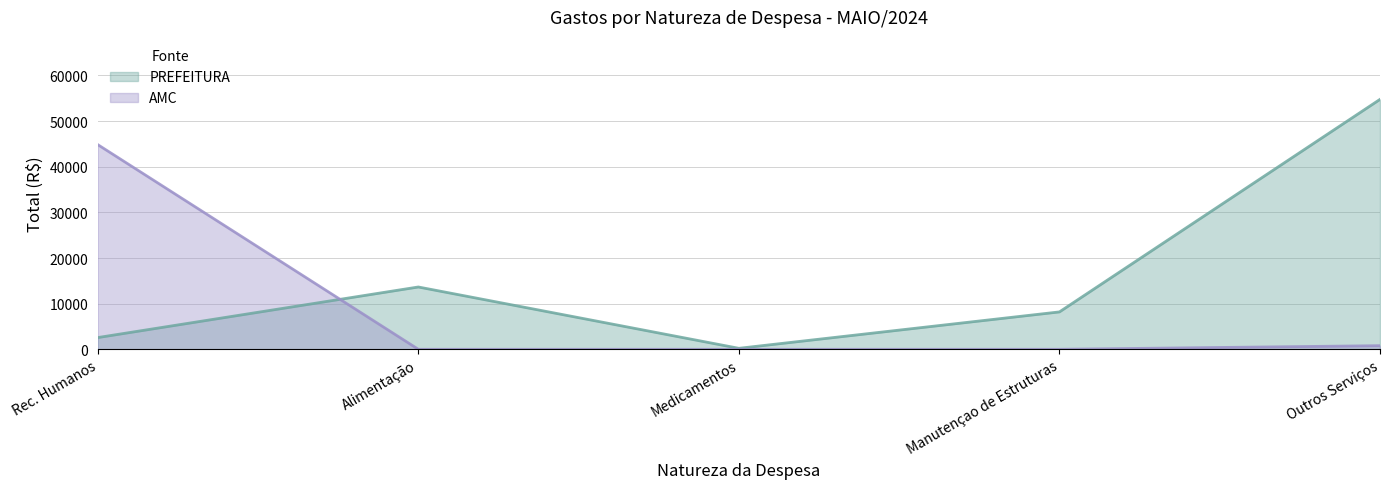

The value of AMC at Rec. Humanos is 71589.3. True or false?

False